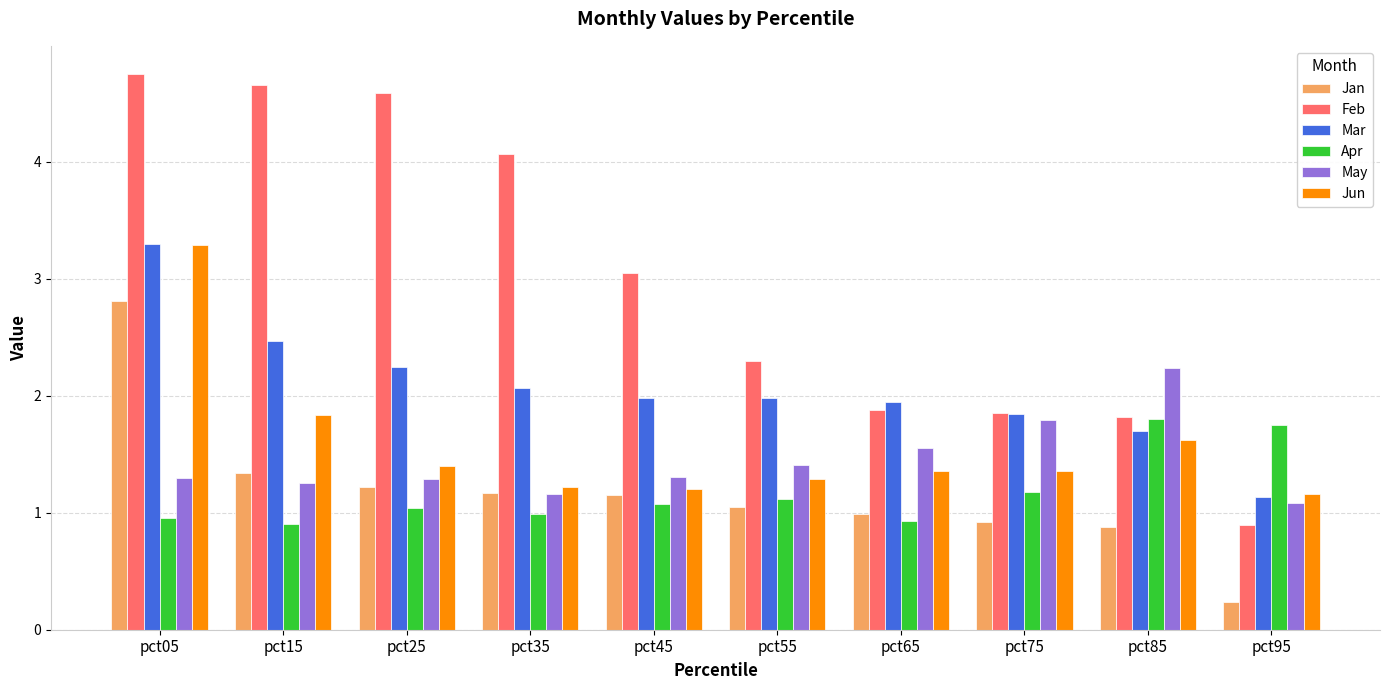

What are all the series names shown in the legend?

Jan, Feb, Mar, Apr, May, Jun